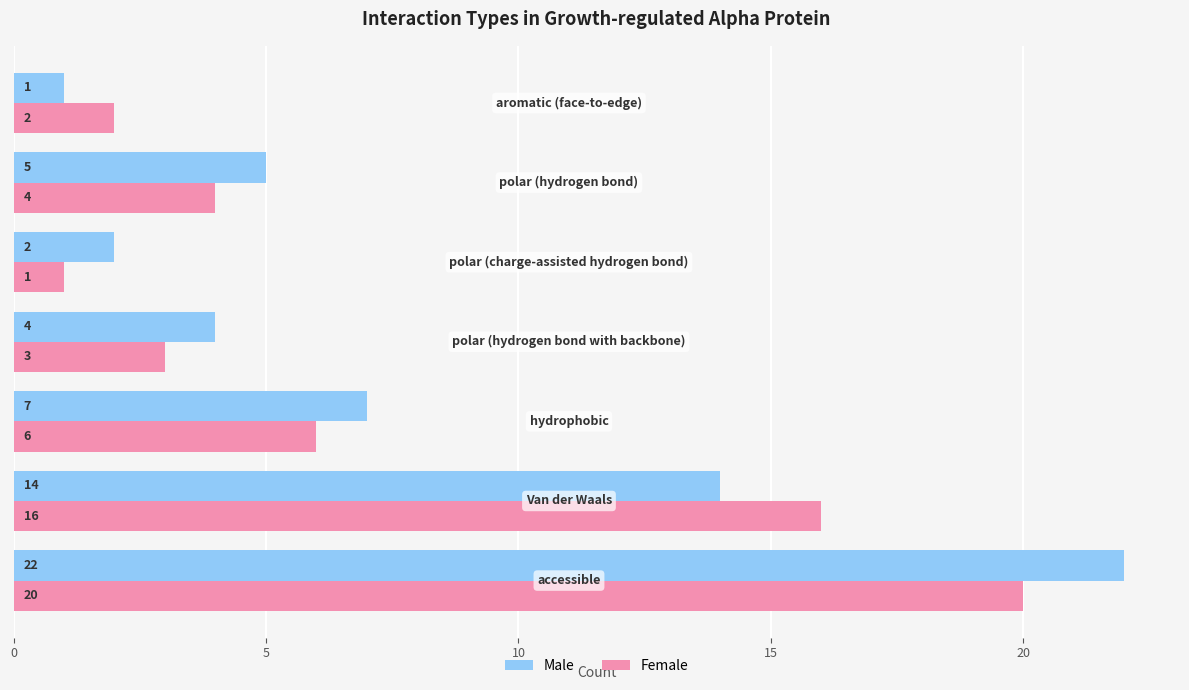

Which series has the largest total across all categories?

Male